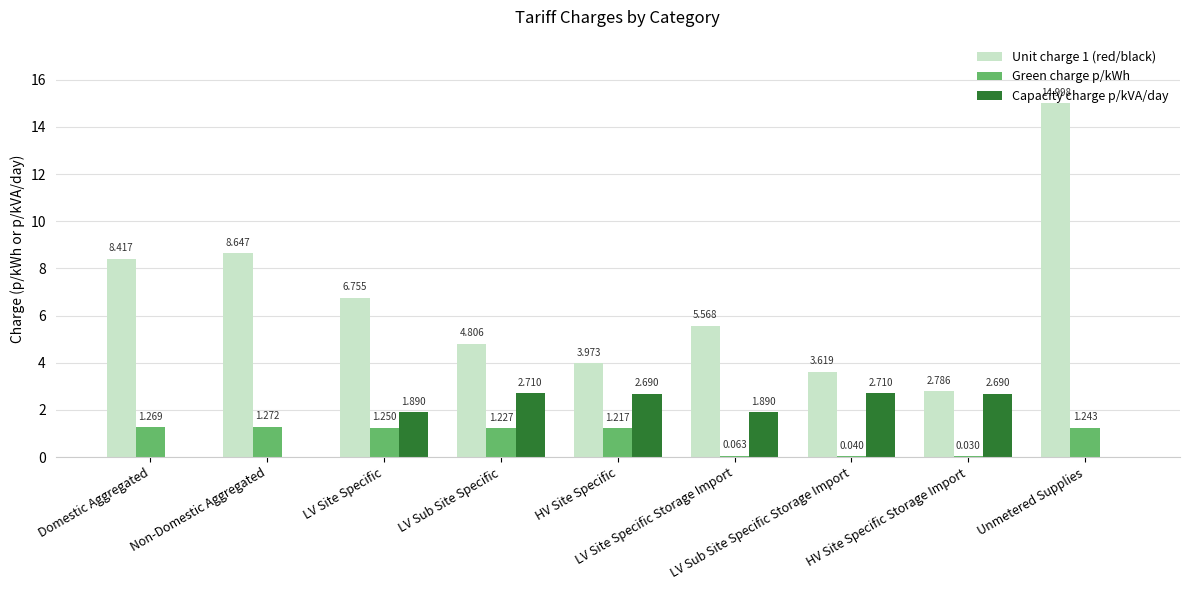

What is the approximate value of Green charge p/kWh at LV Site Specific Storage Import?

0.1